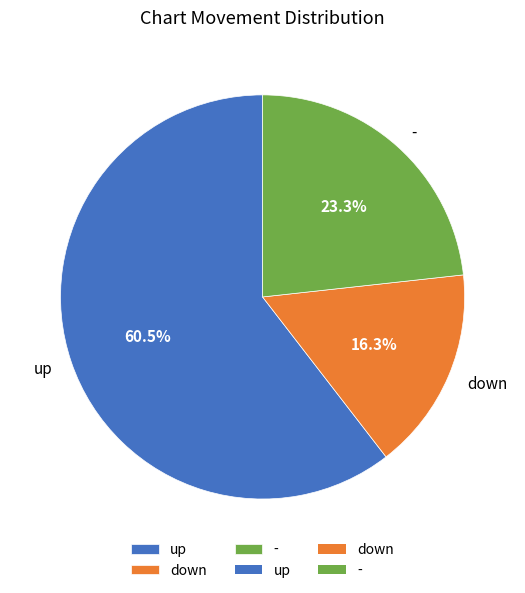

To the nearest percent, what is the difference between the largest and smallest slice percentages?

44%